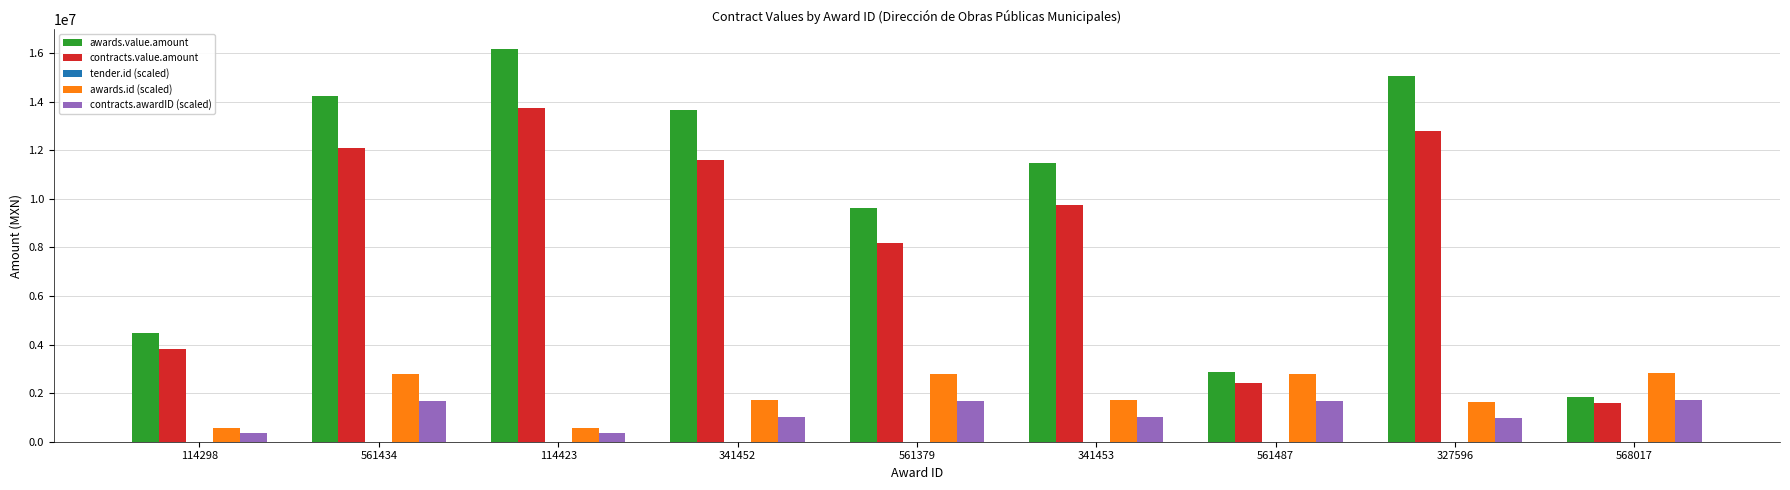

Which series has the largest total across all categories?

awards.value.amount